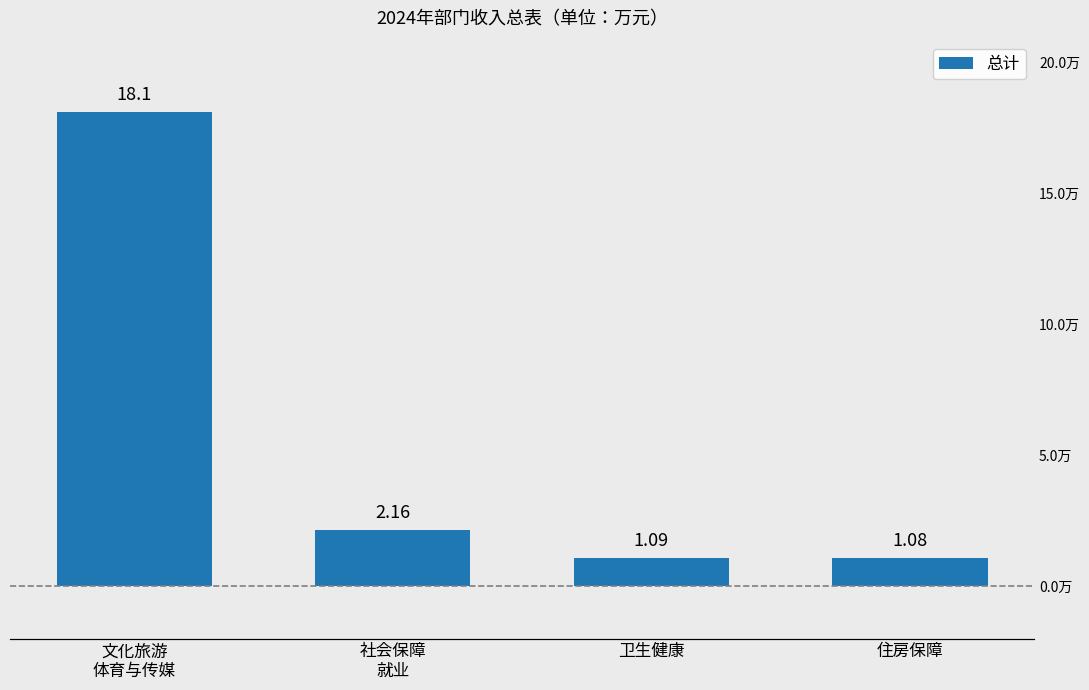

How many data points are above 2?

2